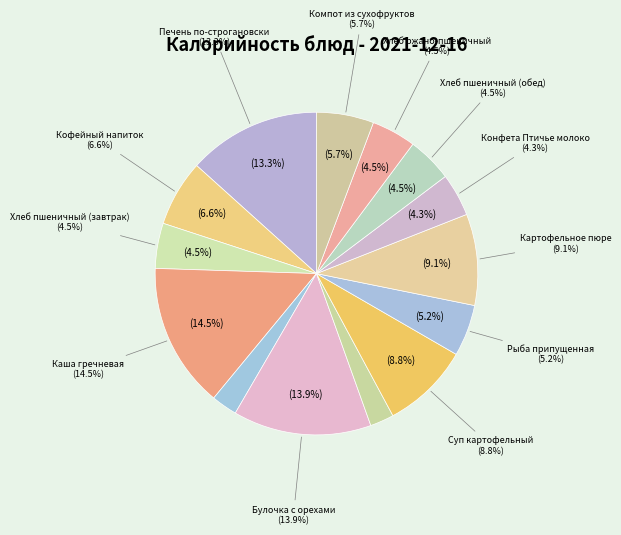

Count the number of slices in the pie.

14